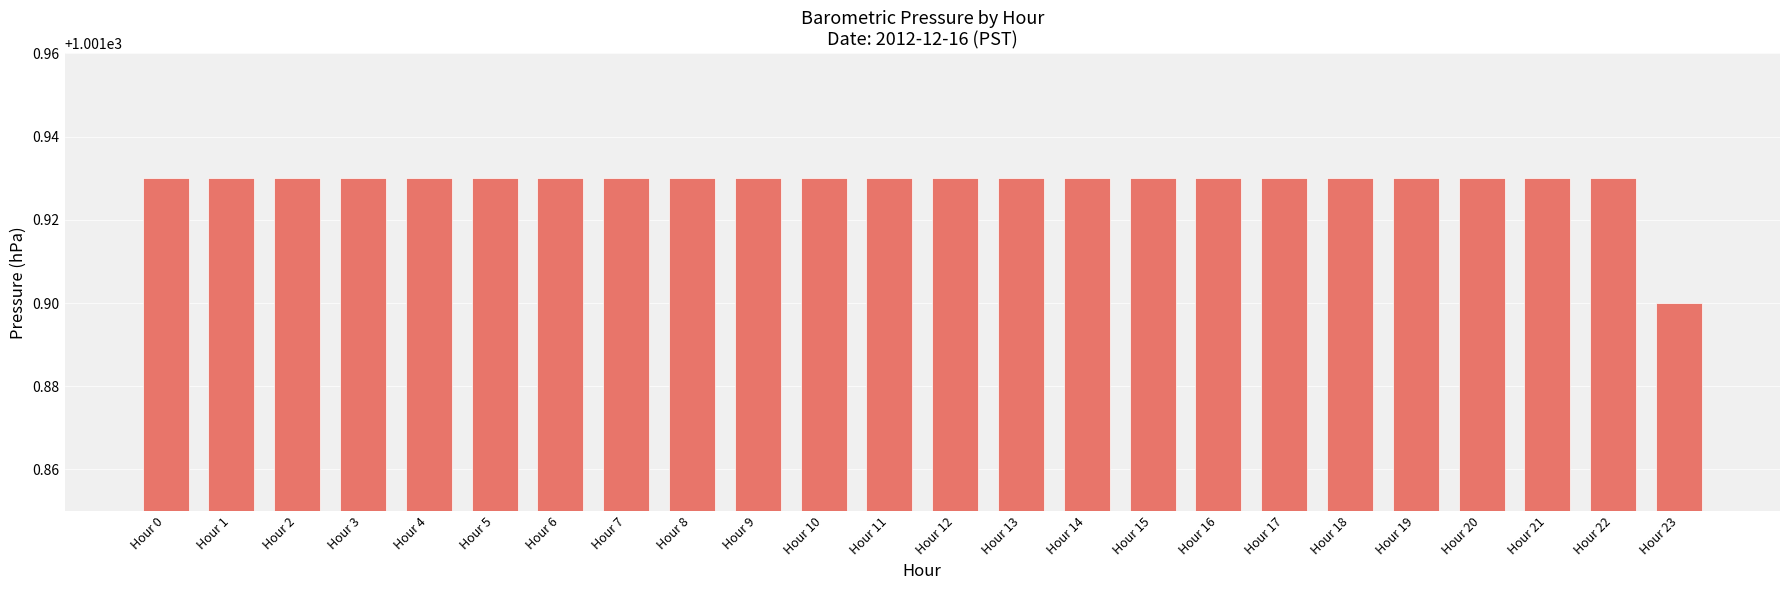

Which label corresponds to the smallest value in the chart?

Hour 23